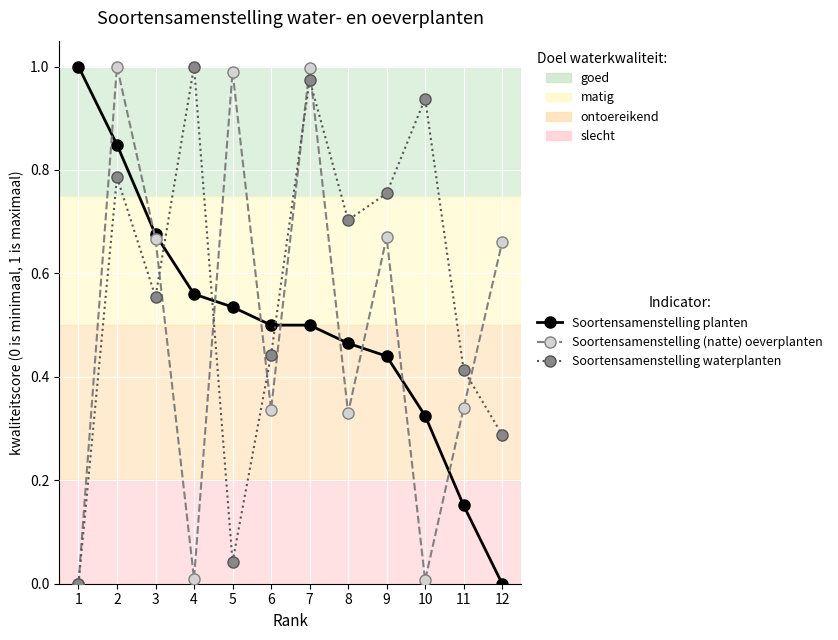

Is it true that Soortensamenstelling waterplanten equals 0.5 at 2?

False